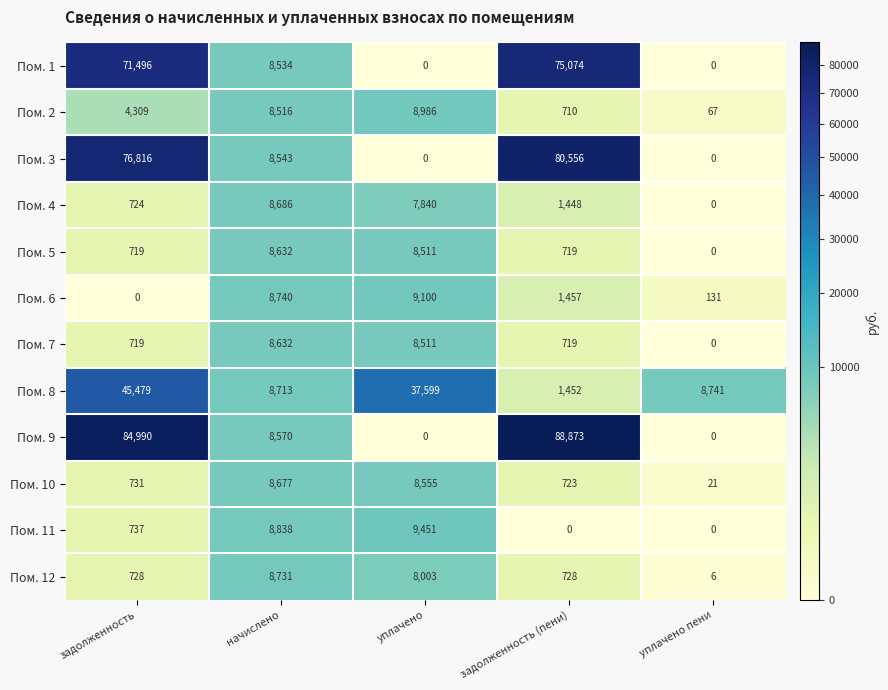

At which label is Пом. 9 closest to 44436?

начислено